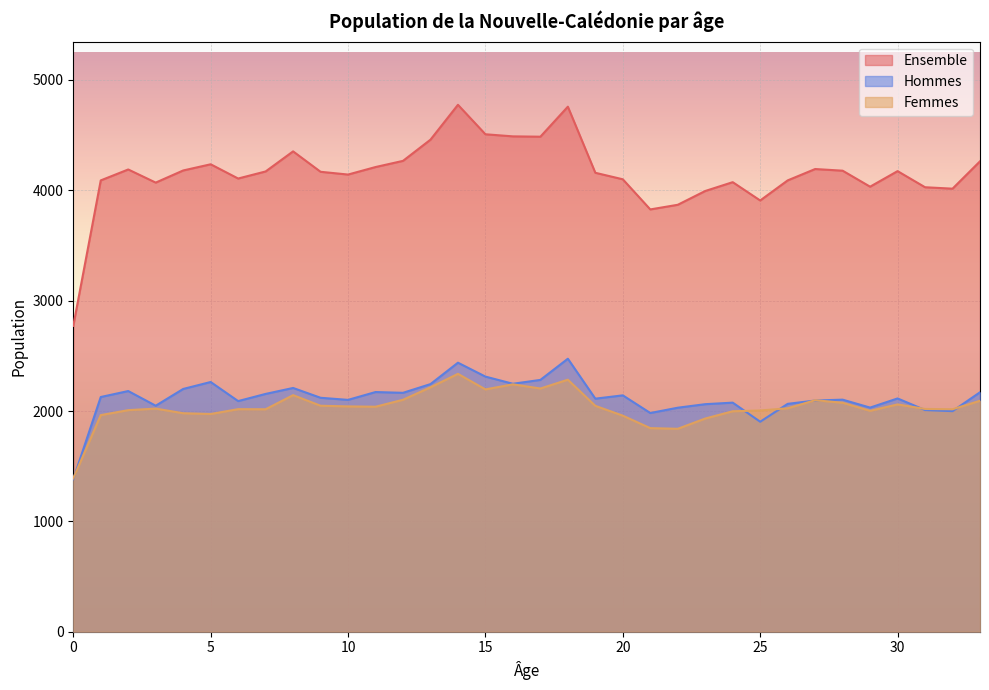

What is the value of the Ensemble point at the 27th from the left?

4090